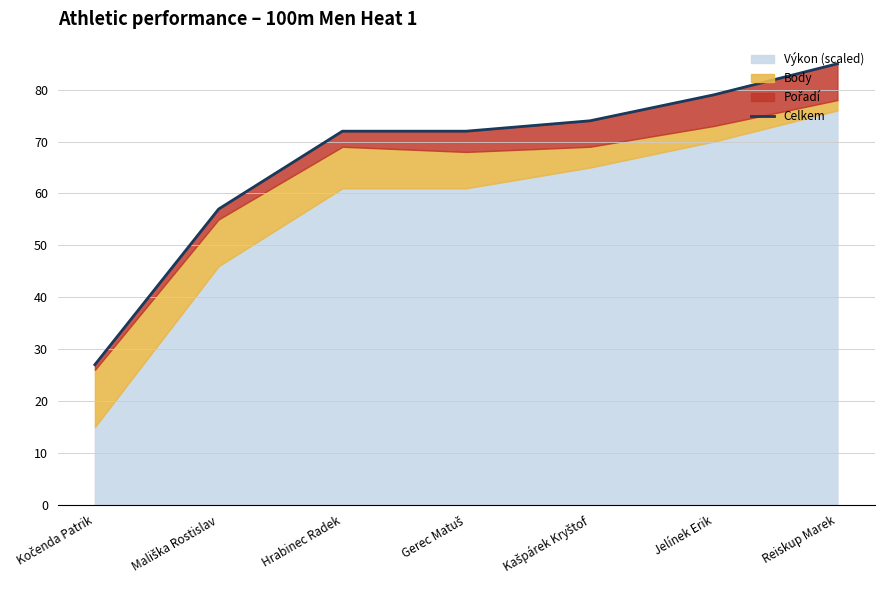

Reading left to right, extract all data points from this chart.

Kočenda Patrik=27.0	Mališka Rostislav=57.0	Hrabinec Radek=72.0	Gerec Matuš=72.0	Kašpárek Kryštof=74.0	Jelínek Erik=79.0	Reiskup Marek=85.0